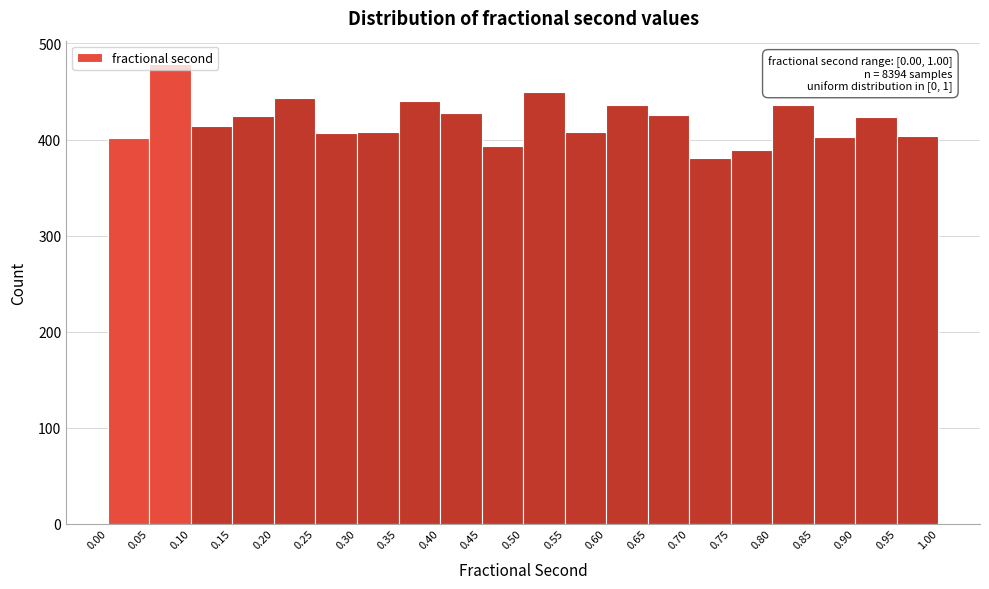

Which range on the x-axis has the tallest bar?

0.05 to 0.10